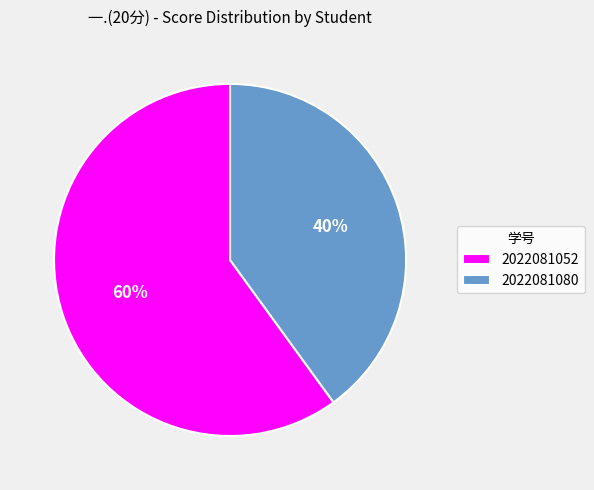

Rank the categories by value from highest to lowest.

2022081052, 2022081080